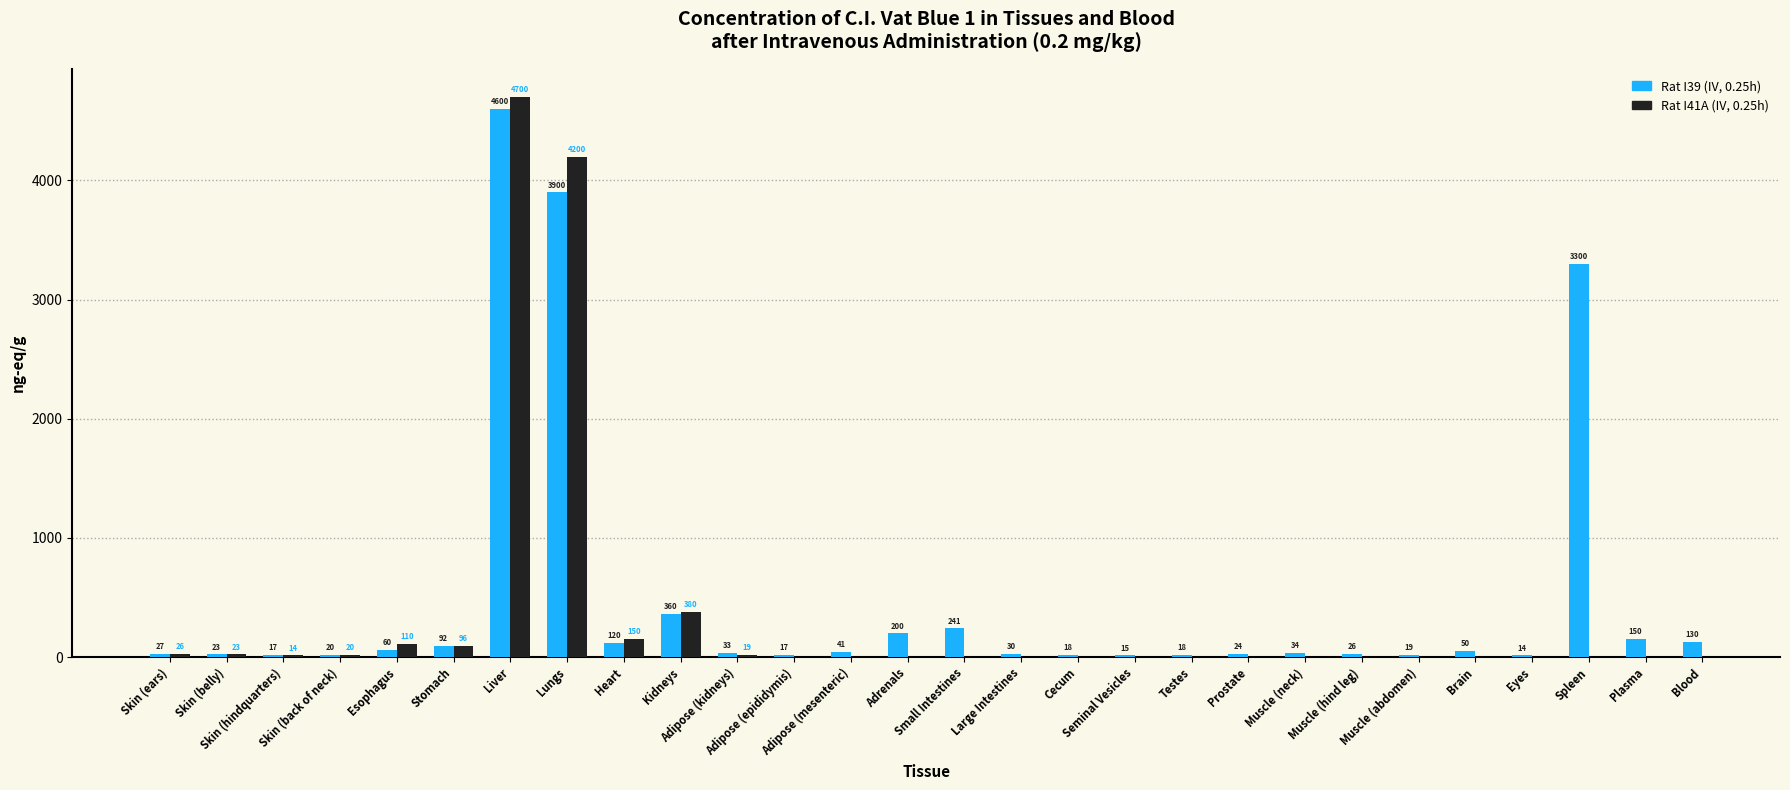

How many bars are there in total?

56